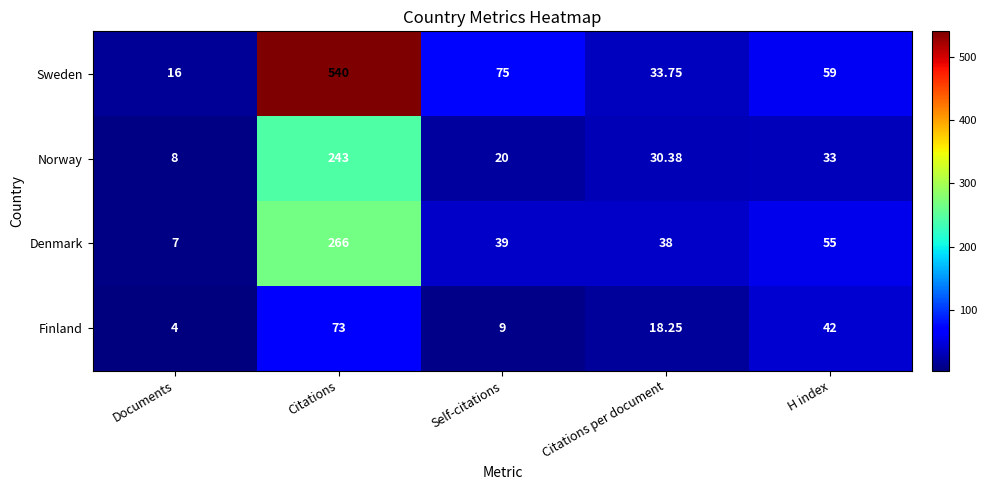

Rank the series at Citations from lowest to highest value.

Finland, Norway, Denmark, Sweden